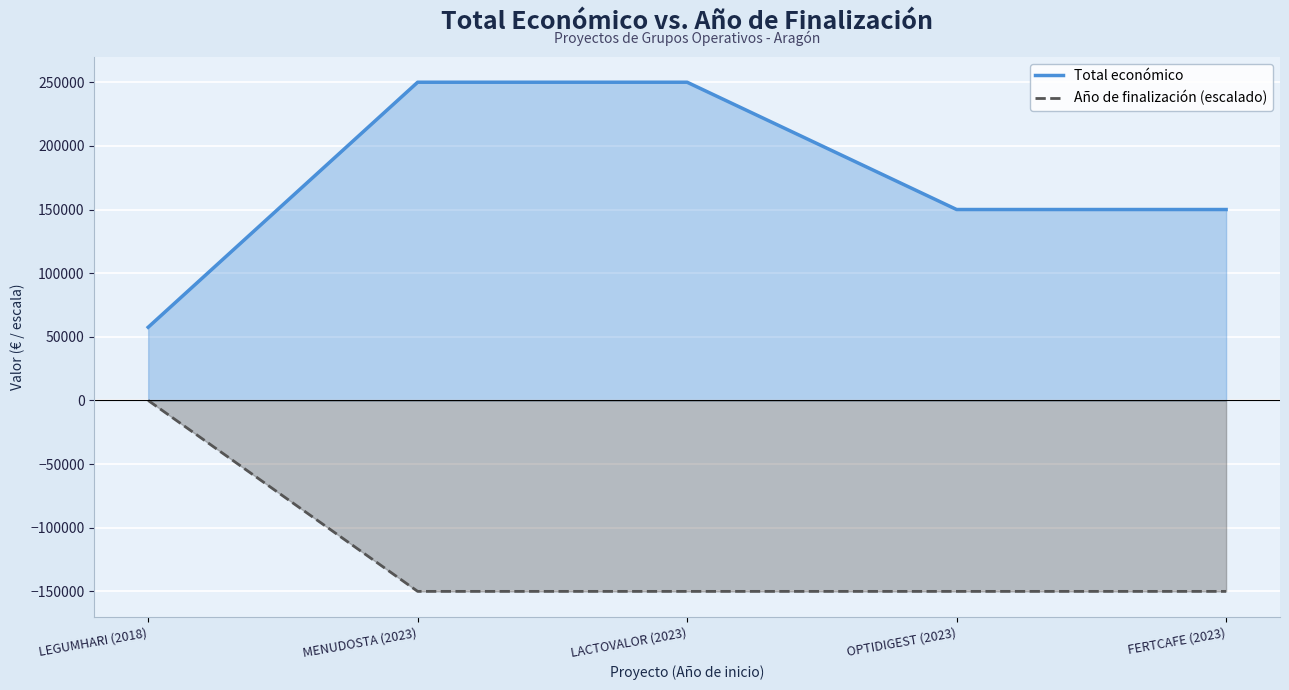

What position from the right is FERTCAFE (2023)?

1